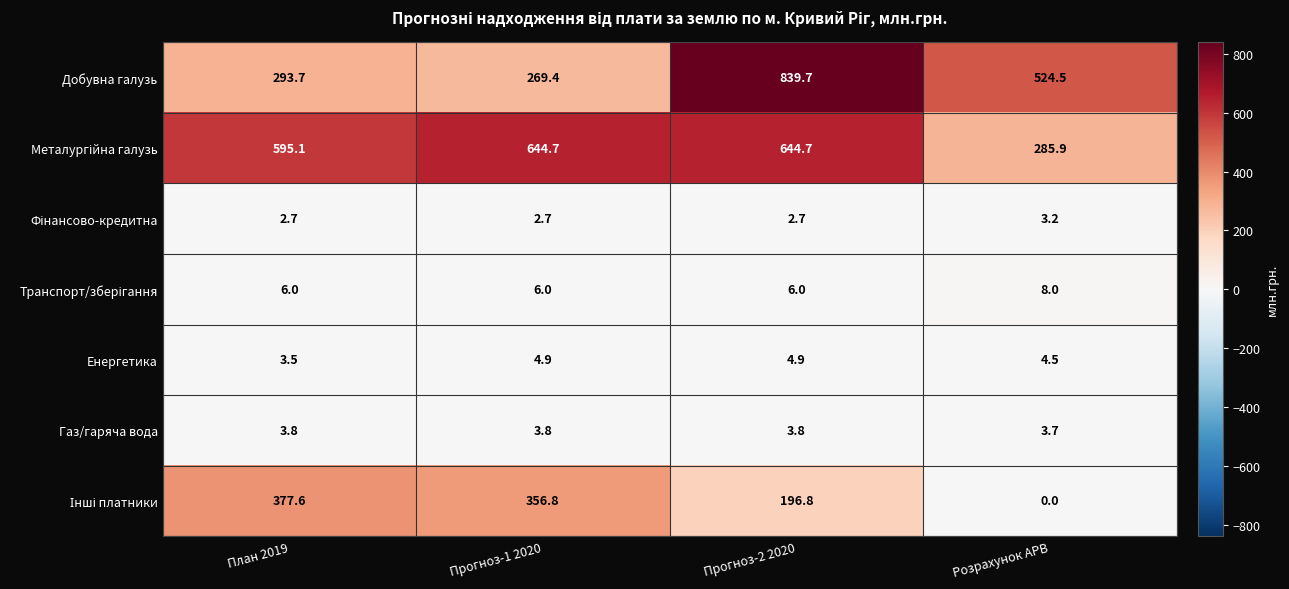

Which category has the lowest value in the Енергетика series?

План 2019